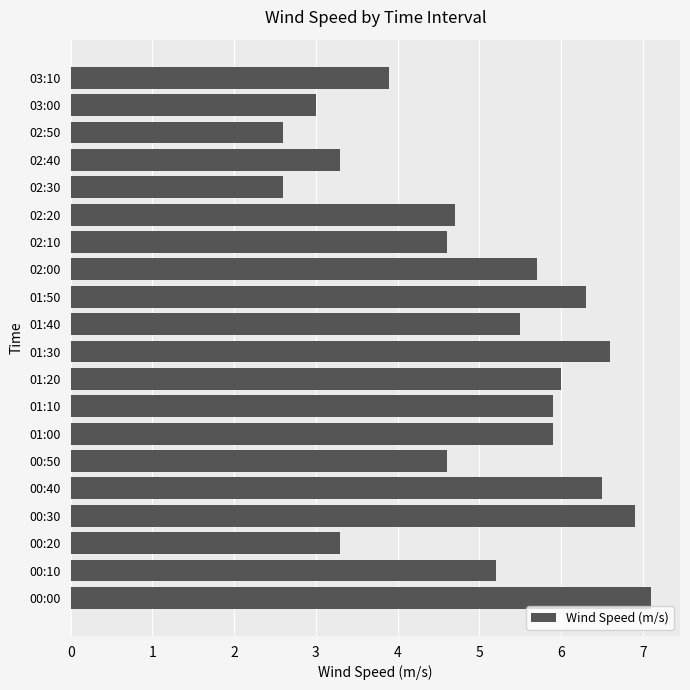

Reading bottom to top, transcribe all the data shown in this chart.

00:00=7.1	00:10=5.2	00:20=3.3	00:30=6.9	00:40=6.5	00:50=4.6	01:00=5.9	01:10=5.9	01:20=6.0	01:30=6.6	01:40=5.5	01:50=6.3	02:00=5.7	02:10=4.6	02:20=4.7	02:30=2.6	02:40=3.3	02:50=2.6	03:00=3.0	03:10=3.9